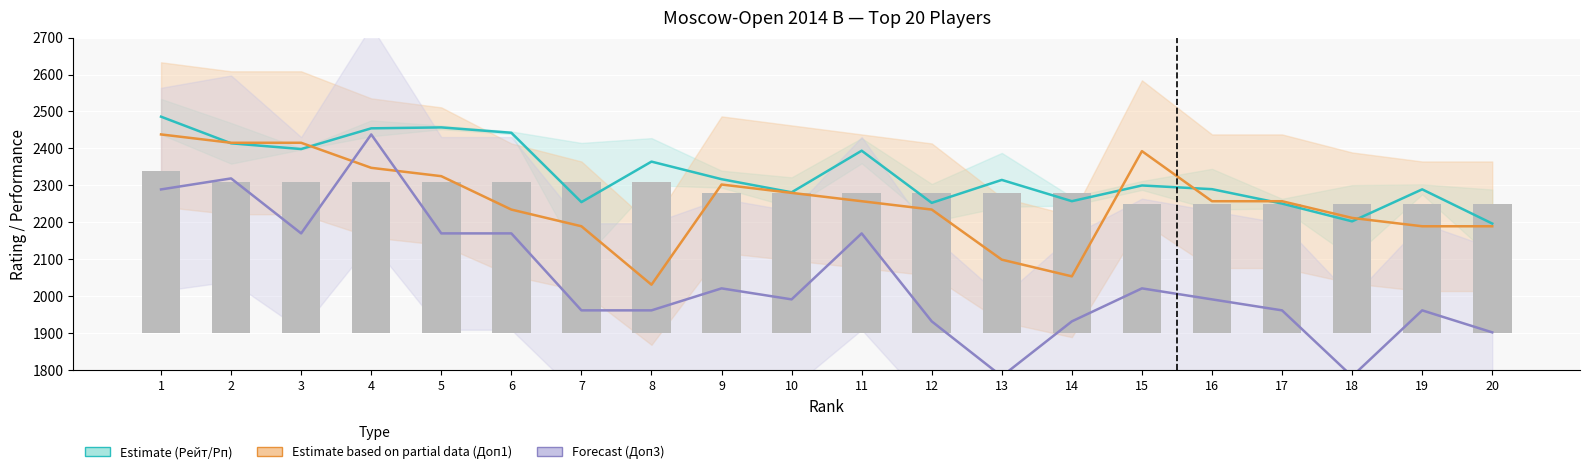

Which category has the lowest value in the Estimate partial (Доп1 scaled) series?

8